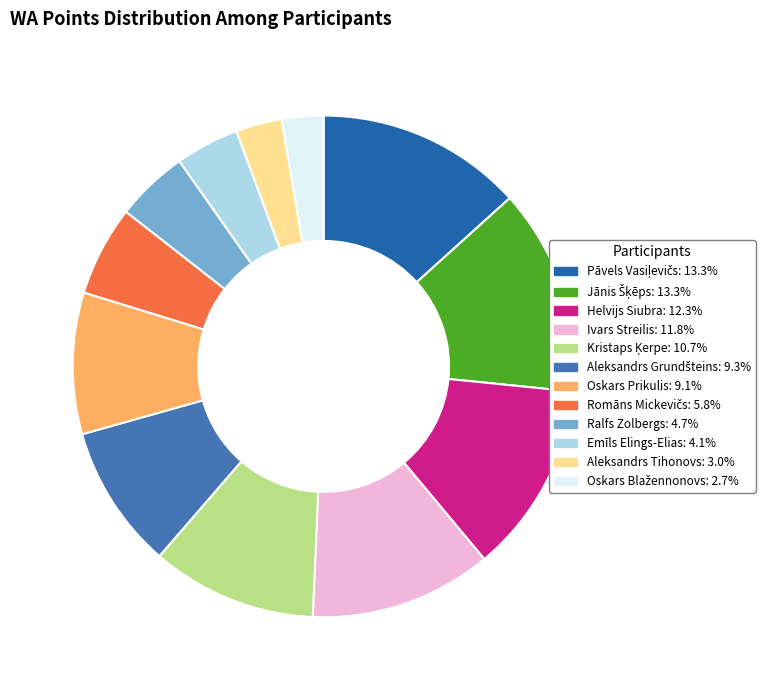

What percentage is NOT represented by Ivars Streilis?

88.2%